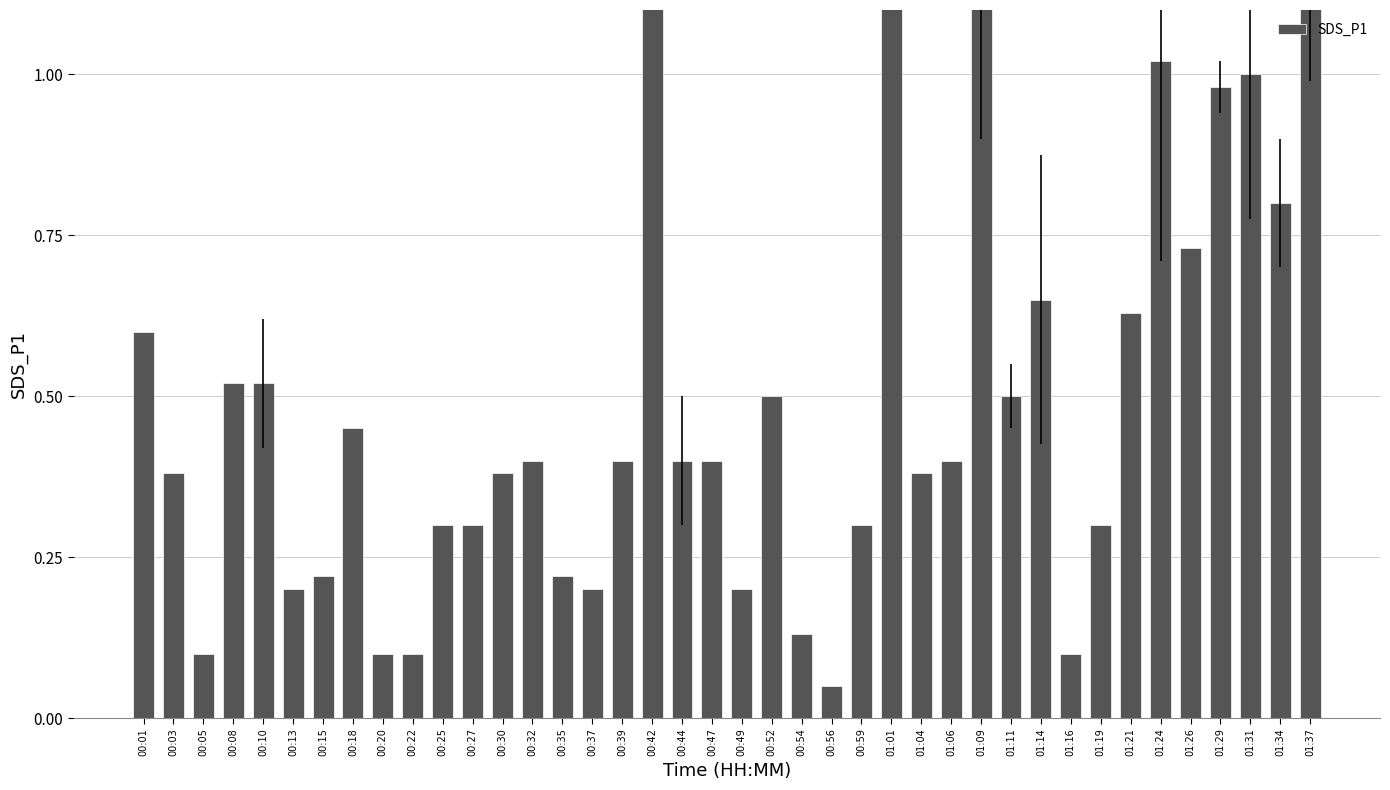

What is the sum of the values at 00:25 and 00:18?

0.8